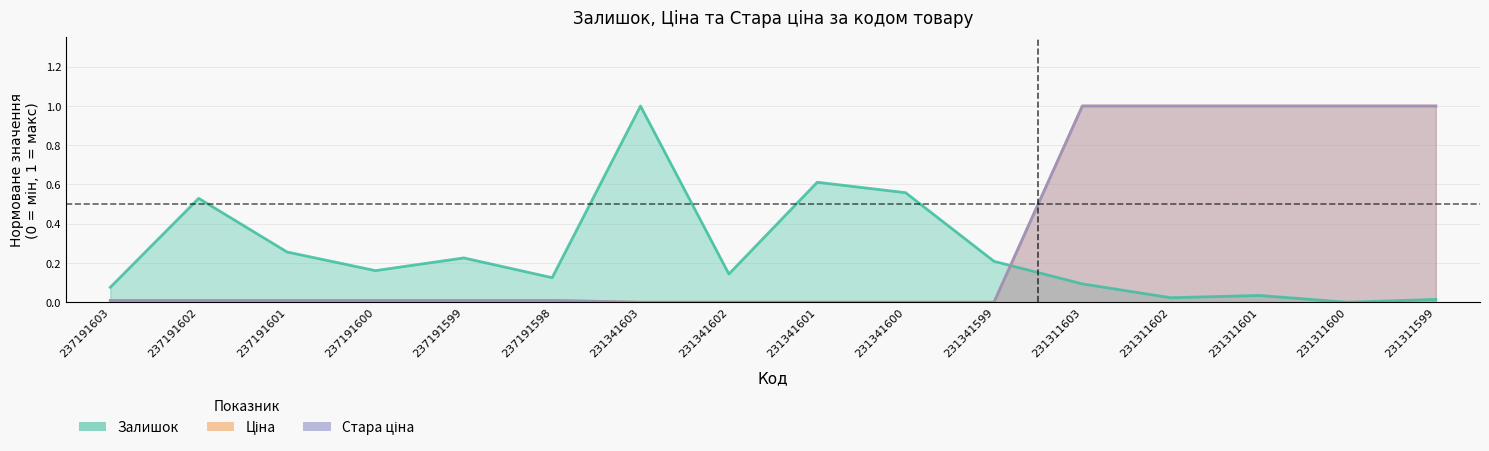

Reading left to right, what are all the values shown in this chart?

Залишок: 0.1	0.5	0.3	0.2	0.2	0.1	1.0	0.1	0.6	0.6	0.2	0.1	0.0	0.0	0.0	0.0
Ціна: 0.0	0.0	0.0	0.0	0.0	0.0	0.0	0.0	0.0	0.0	0.0	1.0	1.0	1.0	1.0	1.0
Стара ціна: 0.0	0.0	0.0	0.0	0.0	0.0	0.0	0.0	0.0	0.0	0.0	1.0	1.0	1.0	1.0	1.0